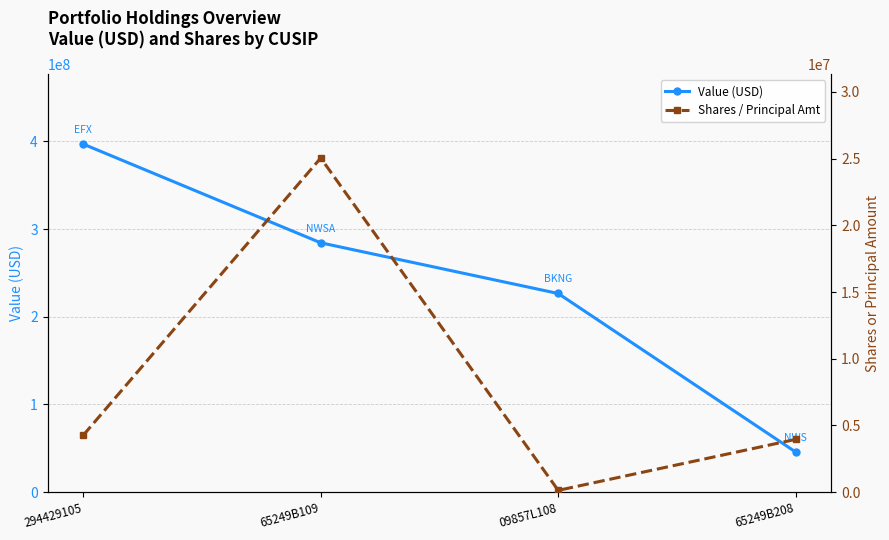

True or false: Shares / Principal Amt has a value of 25048605 at 65249B109.

True